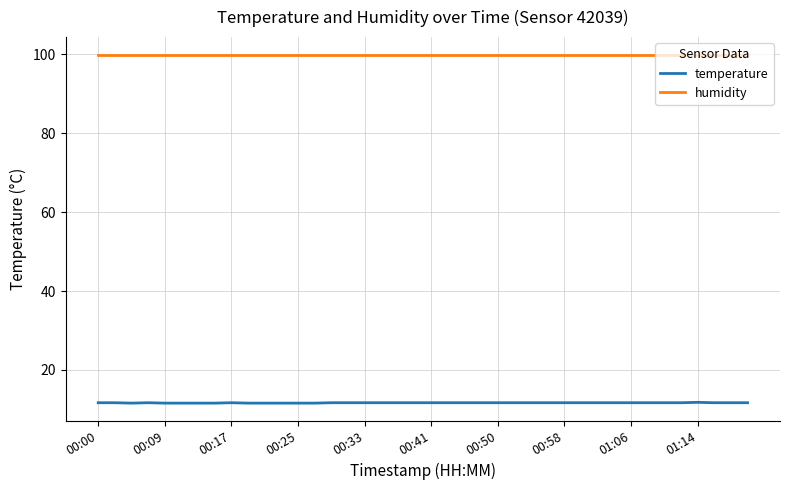

Rank the series by their maximum value, from highest to lowest.

humidity, temperature